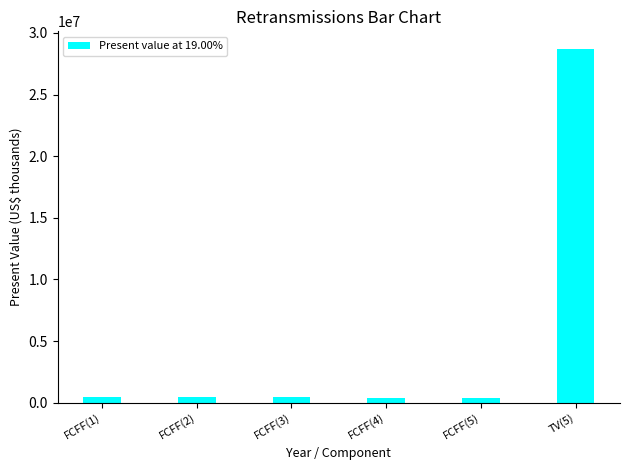

What is the label of the 2nd bar from the left?

FCFF(2)